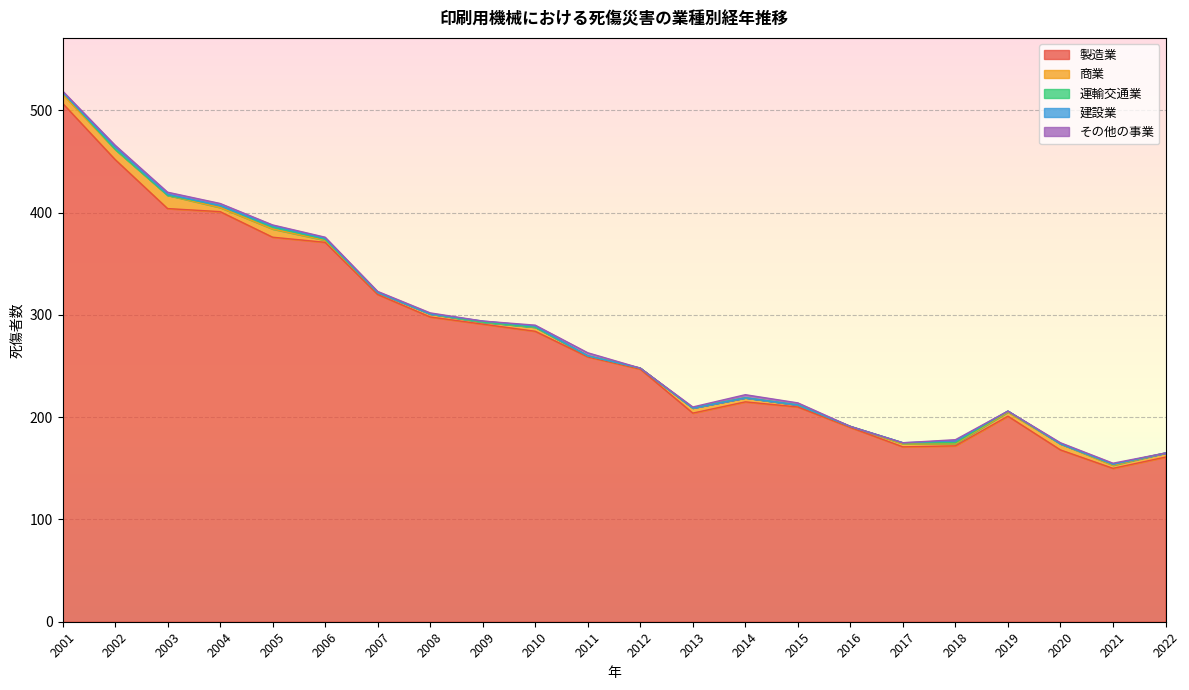

Count the number of categories in the chart.

22